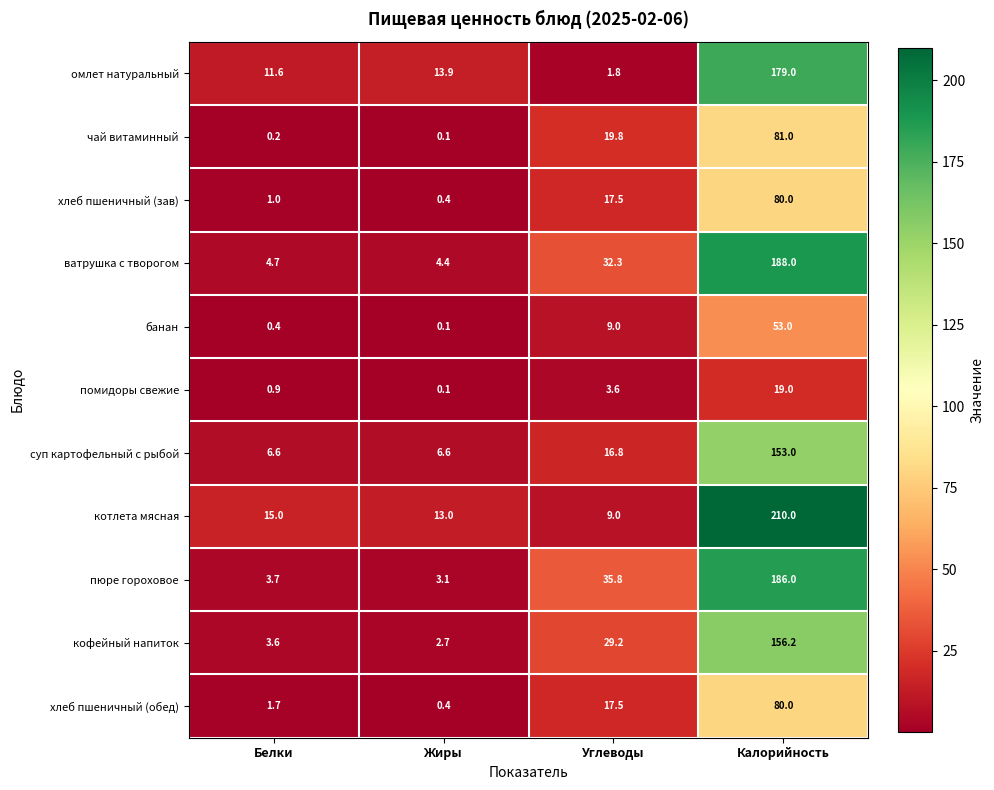

What is the difference between the maximum and minimum values in the котлета мясная series?

201.0